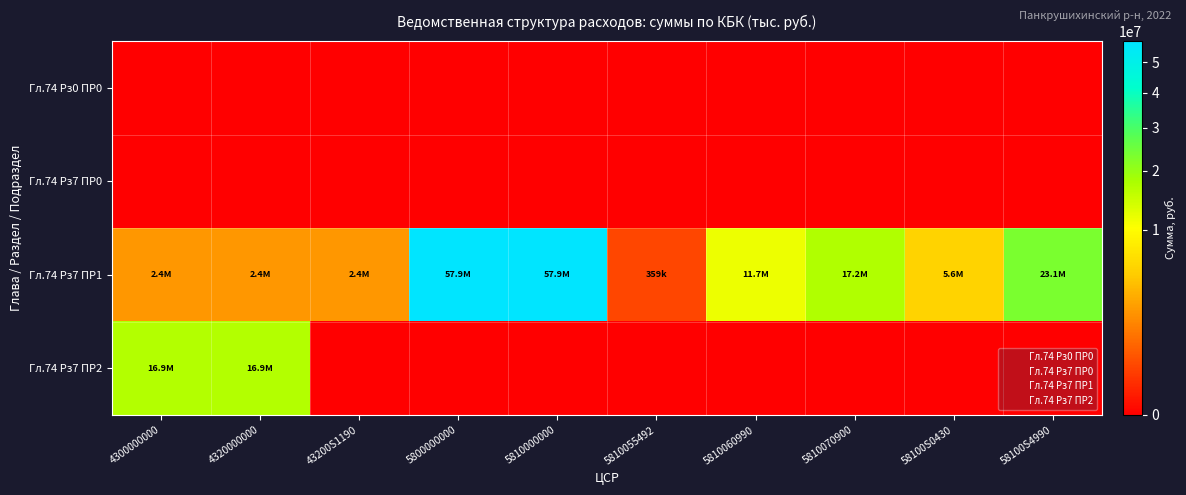

What is the total value across all series at 58100S0430?

5569277.0